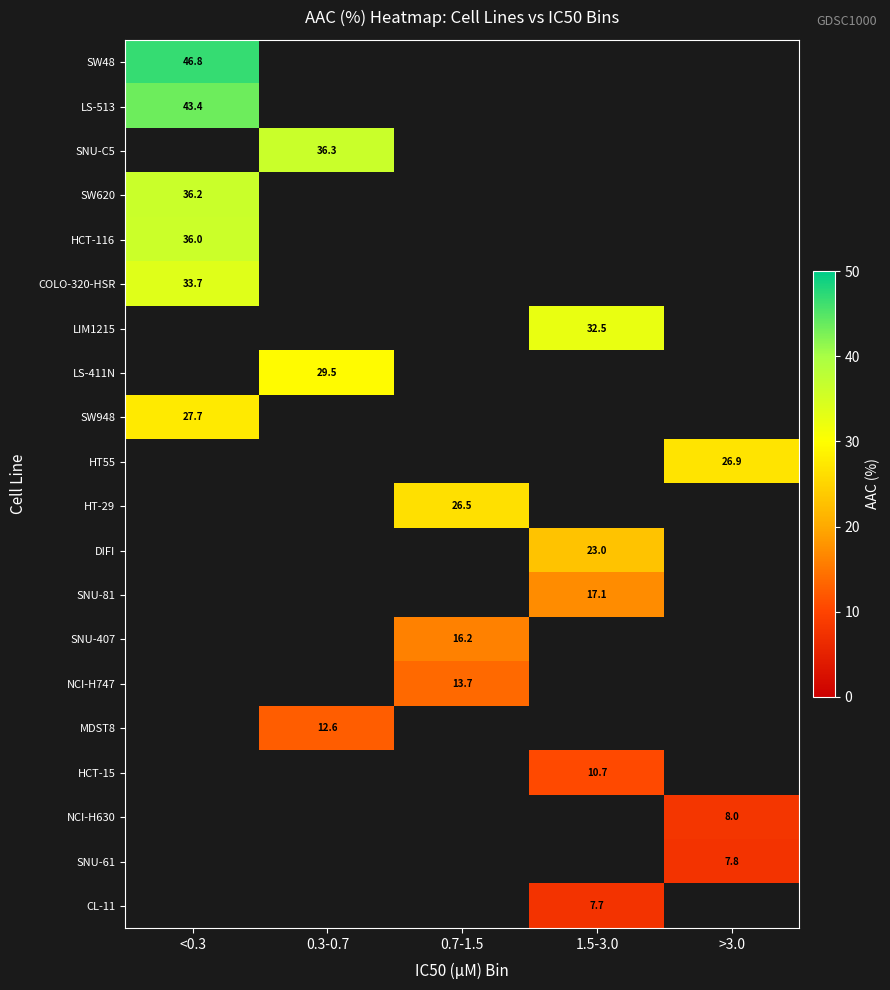

At which category does the chart reach its minimum across all series?

1.5-3.0